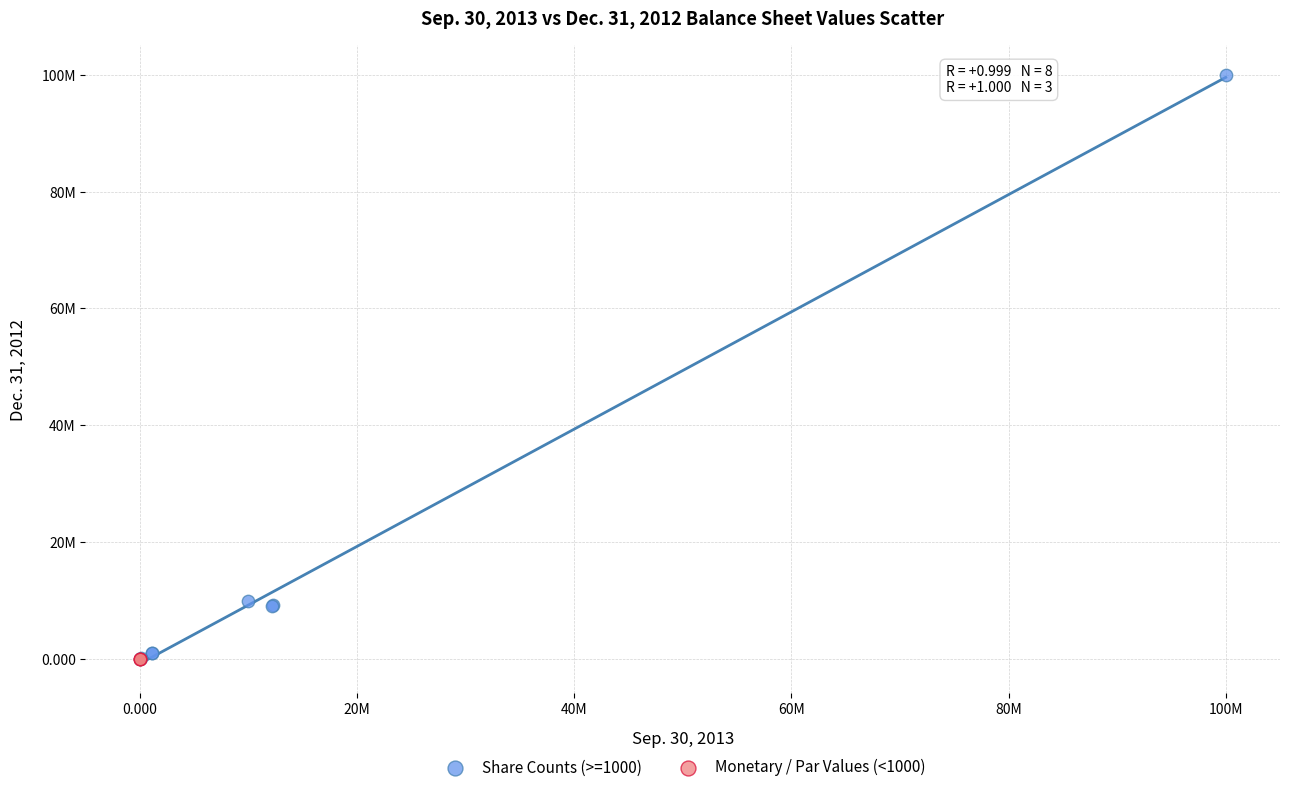

What are all the series names shown in the legend?

Share Counts (>=1000), Monetary / Par Values (<1000)